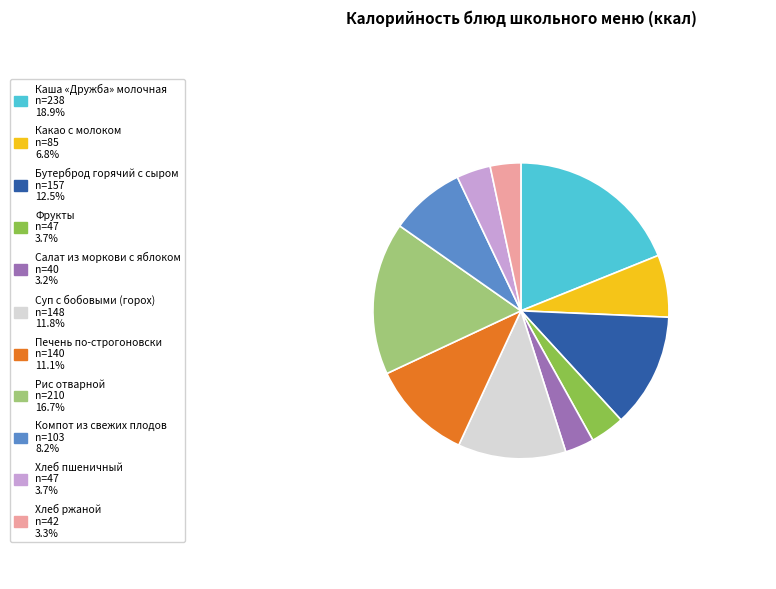

Is Суп с бобовыми (горох) the majority of the pie?

No